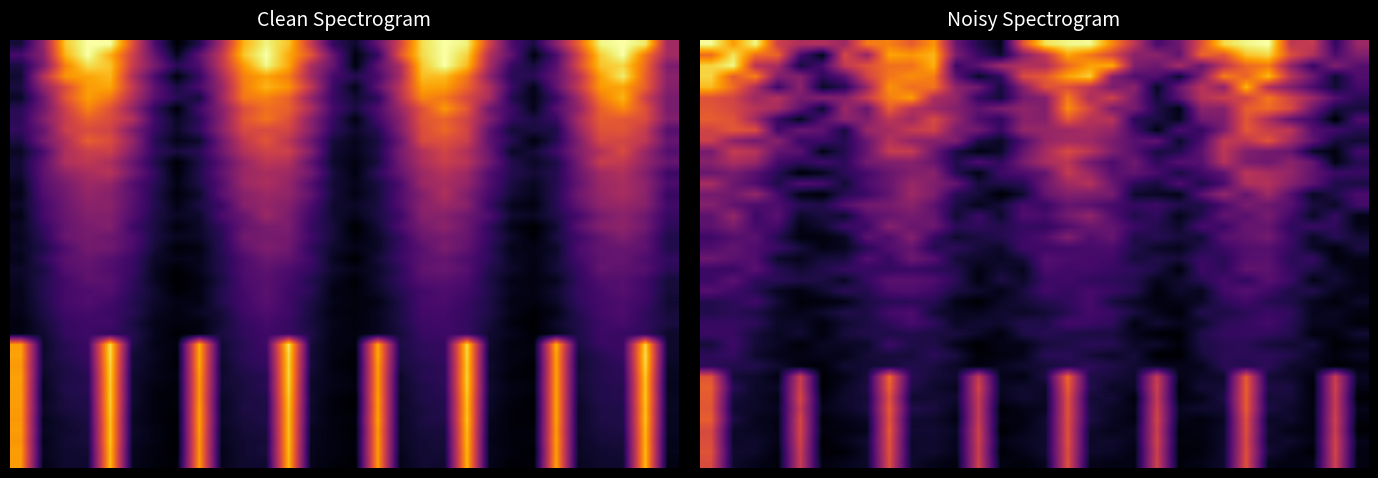

What is the difference between the highest and lowest values at 11?

0.4